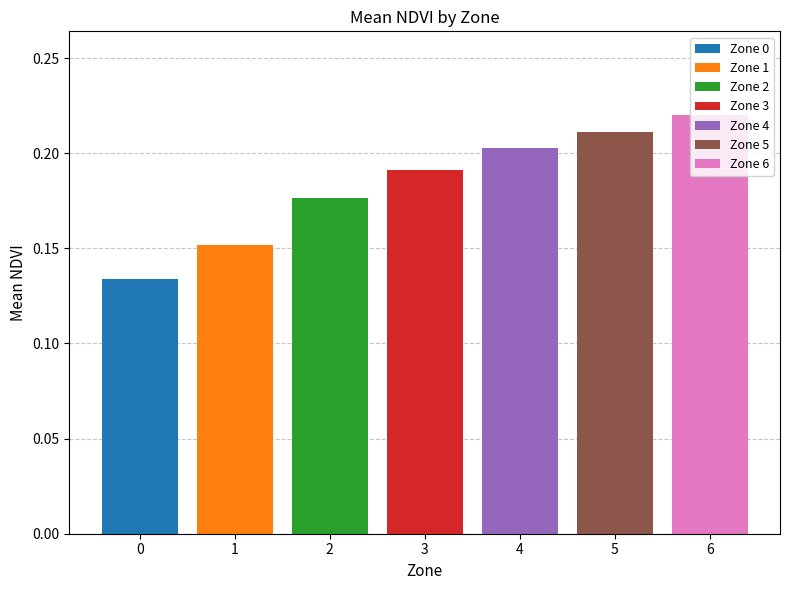

List the labels in order of value, largest first.

6, 5, 4, 3, 2, 1, 0